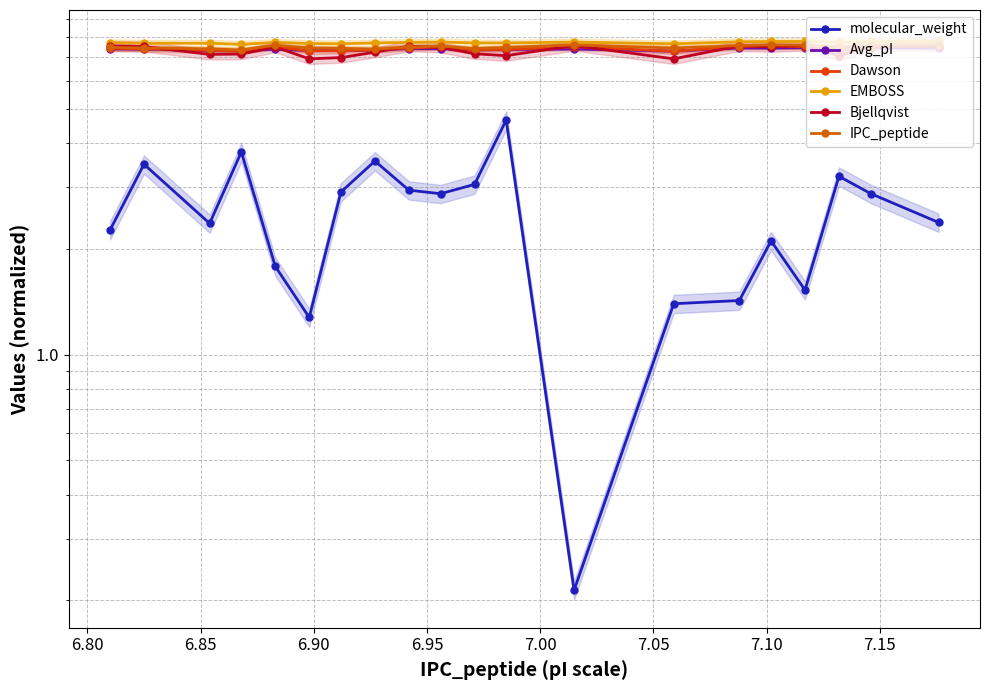

Does the chart have visible grid lines?

Yes